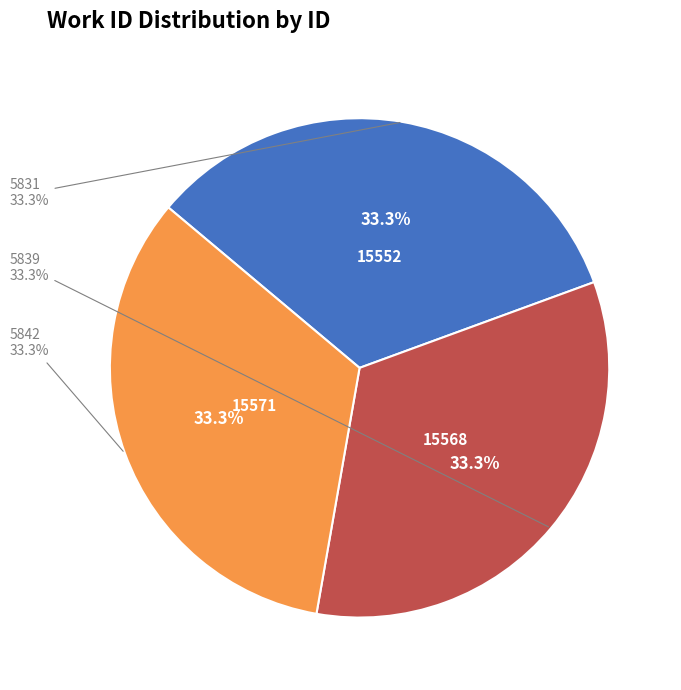

The 5842 slice represents 28% of the pie. True or false?

False